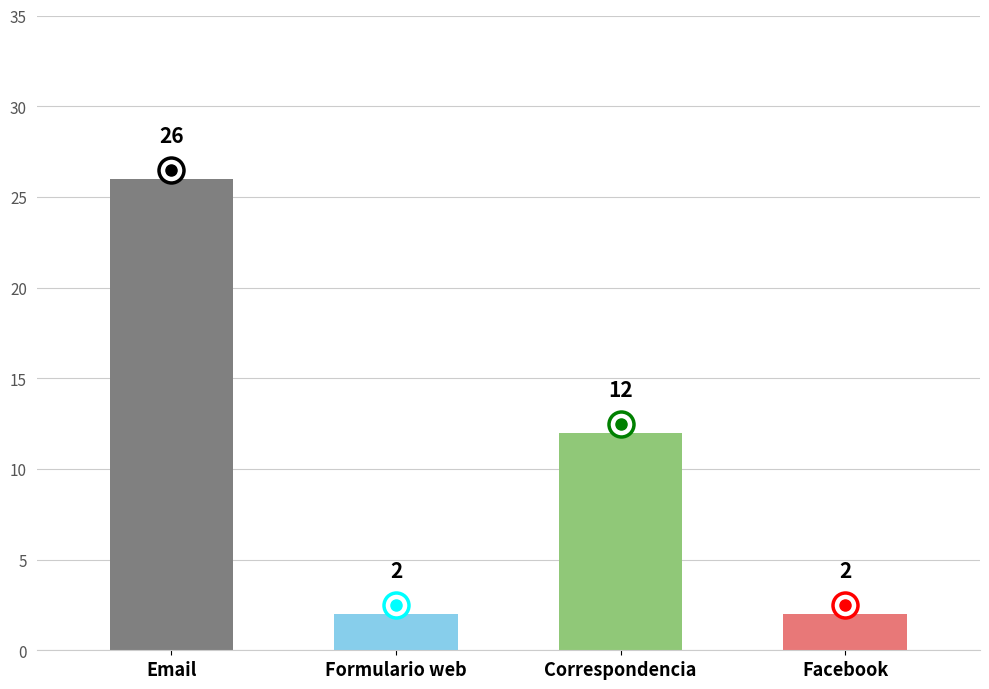

At which category does the chart reach its peak across all series?

Email